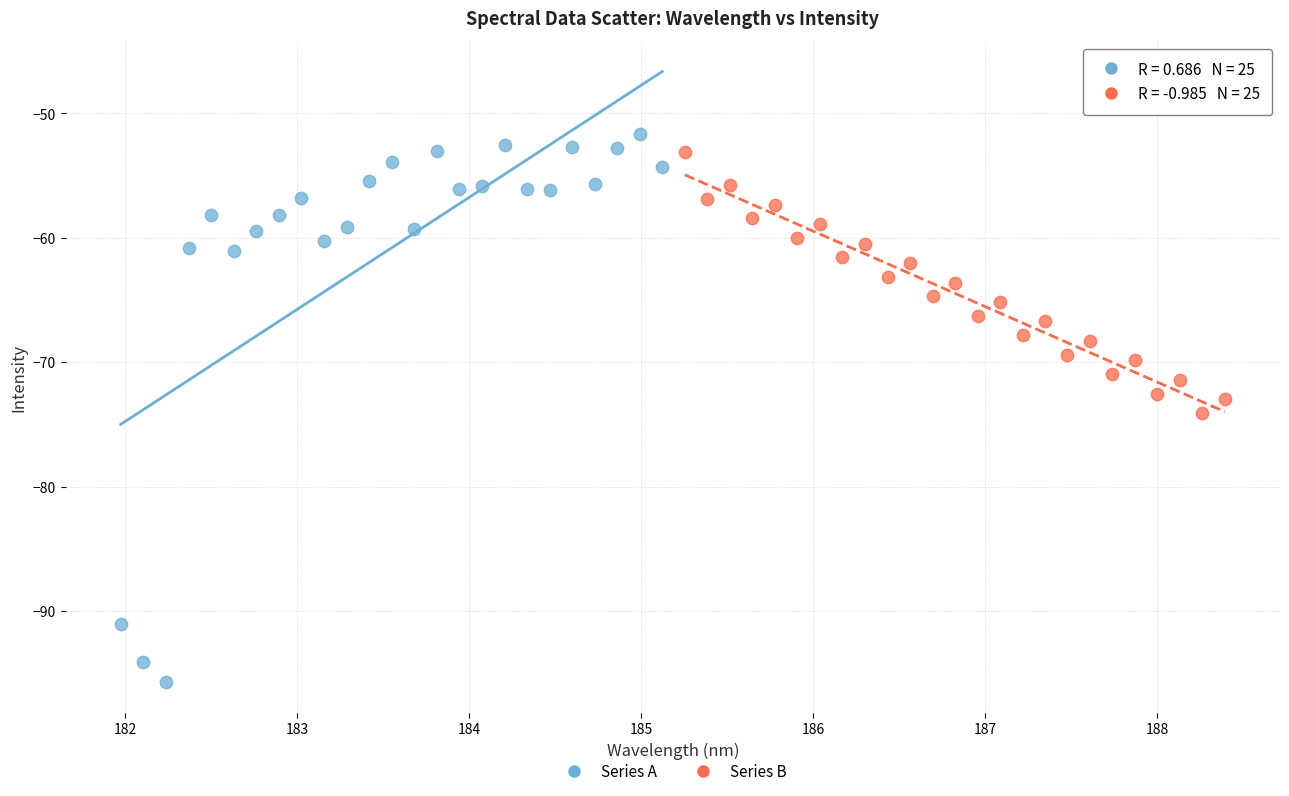

Which series contains the lowest Y value?

Series A